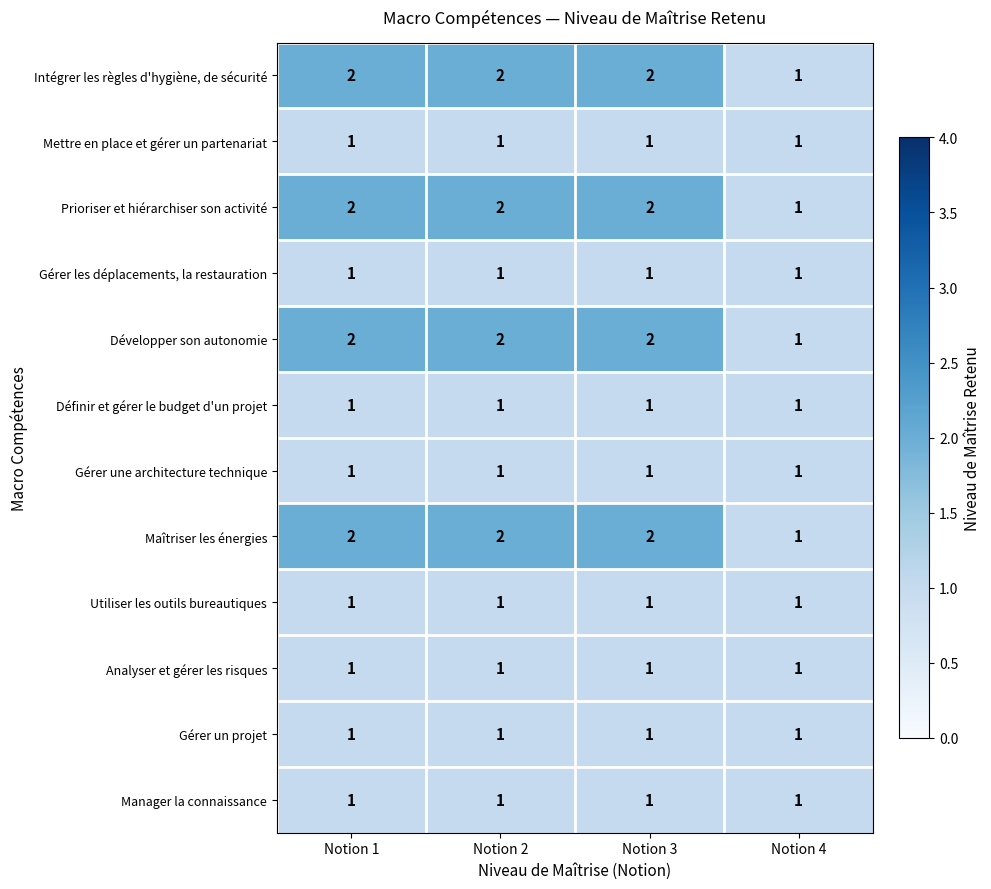

What is the sum of all Définir et gérer le budget d'un projet values?

4